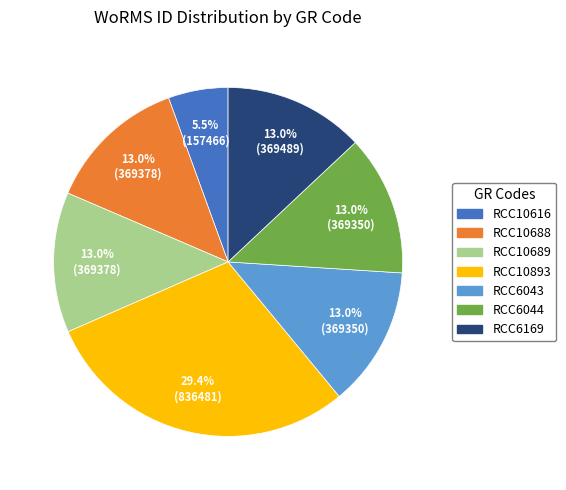

Approximately how many times larger is the value at RCC6044 compared to RCC6169?

1.0